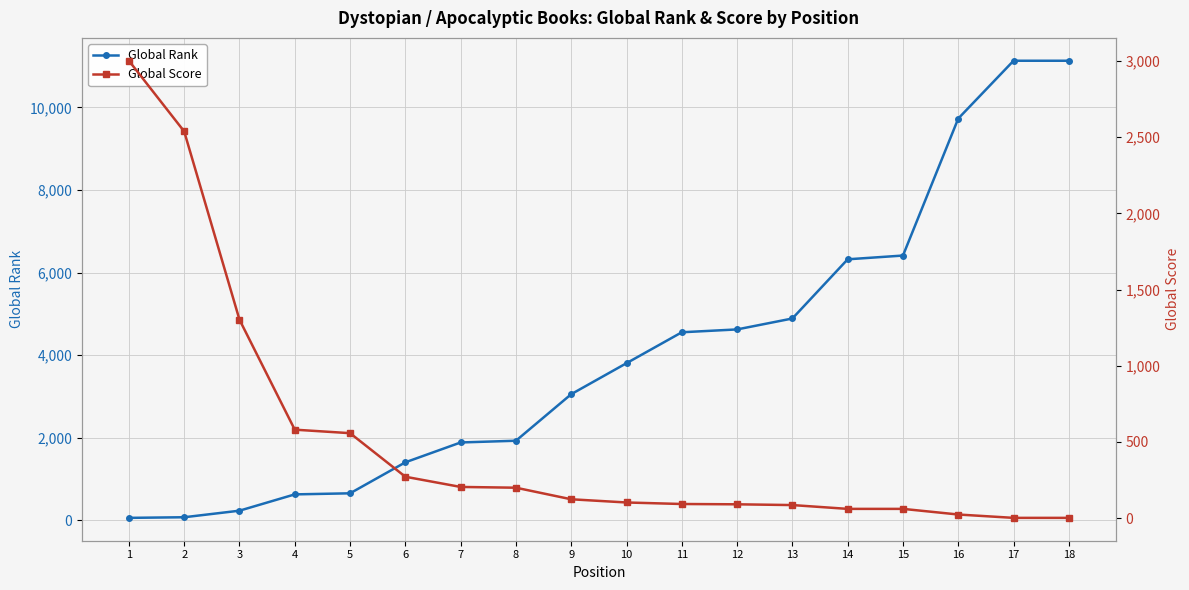

The Global Rank series shows 70 at 2. True or false?

True